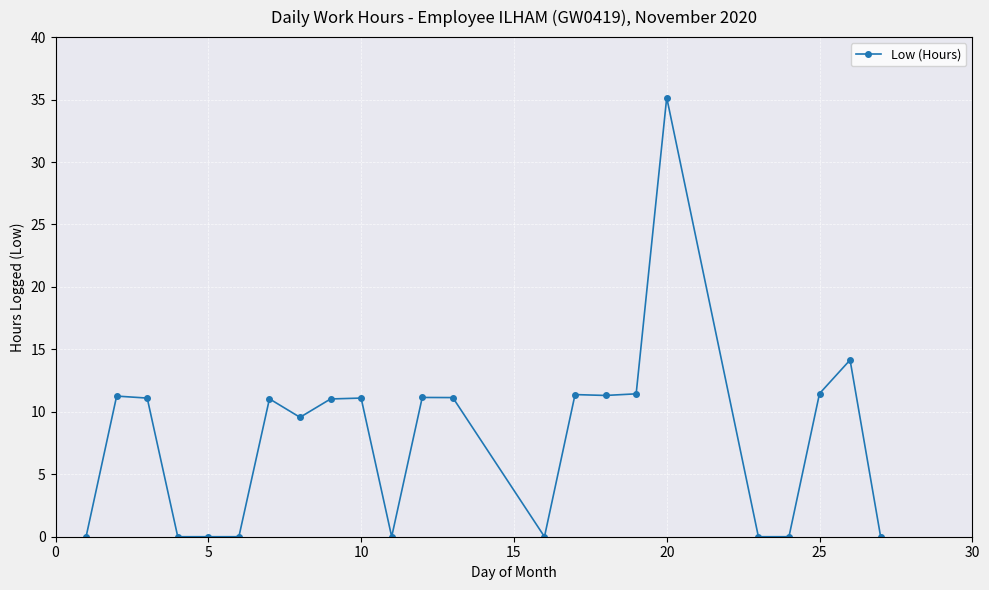

How many distinct data groups are displayed?

1